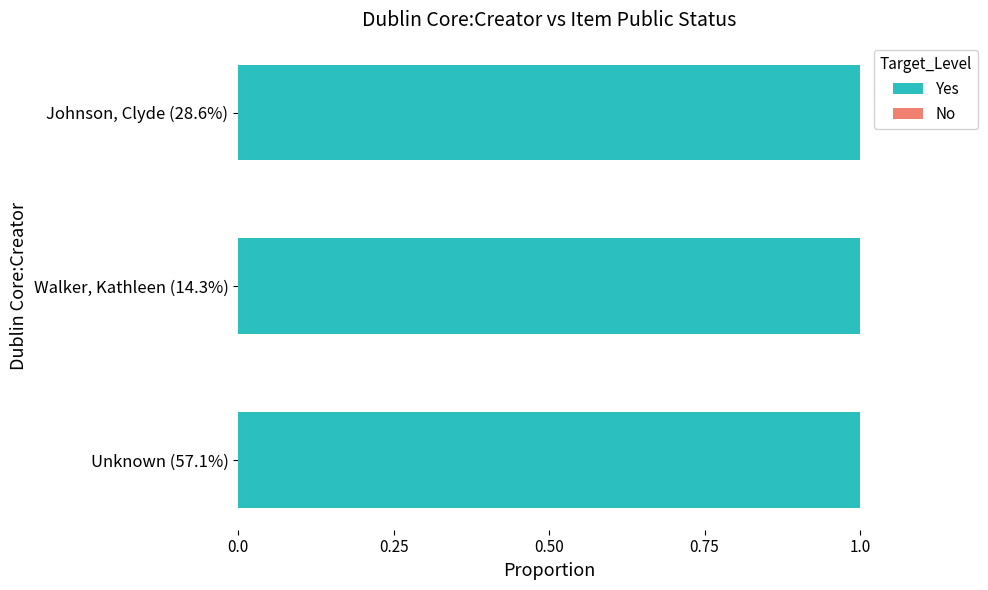

Where is public nearest to the value 1?

Unknown